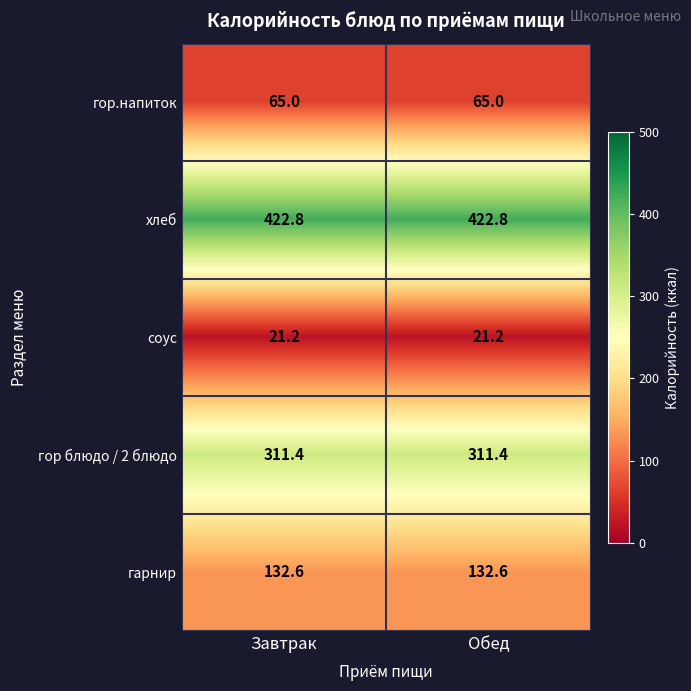

Is it true that соус equals 21.2 at Завтрак?

True